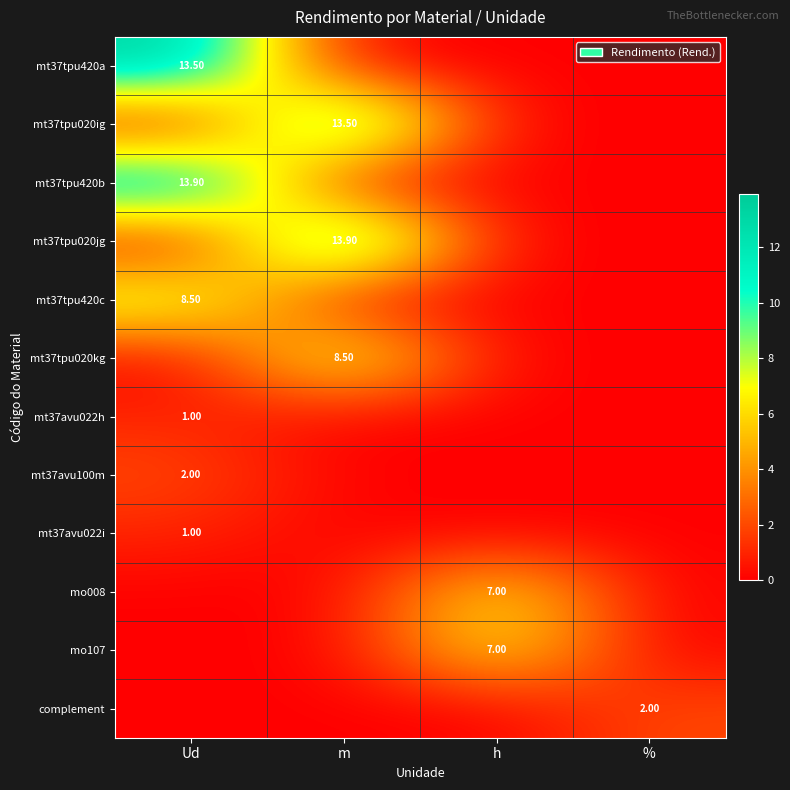

What is the maximum value shown in the chart?

13.9